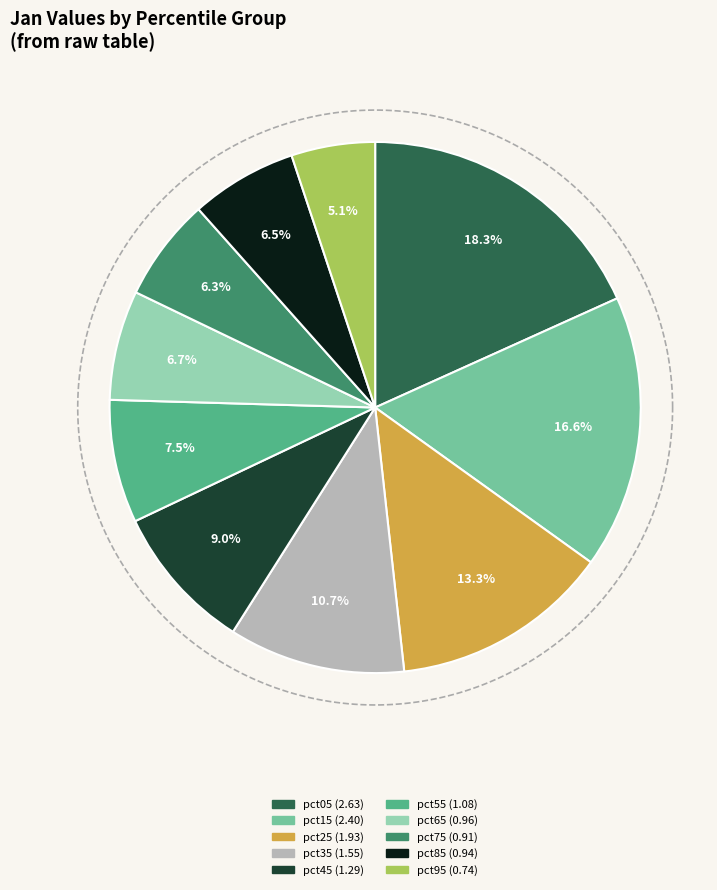

To the nearest percent, what is the difference between the largest and smallest slice percentages?

13%